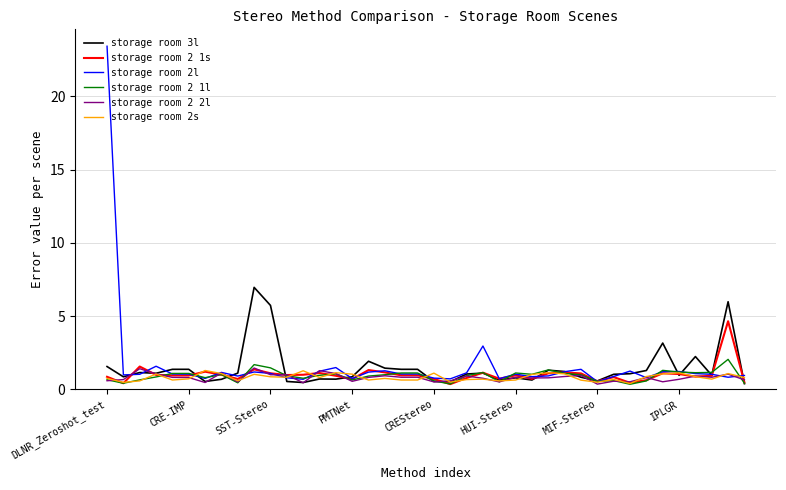

What is the highest value of the storage room 3l series?

7.0